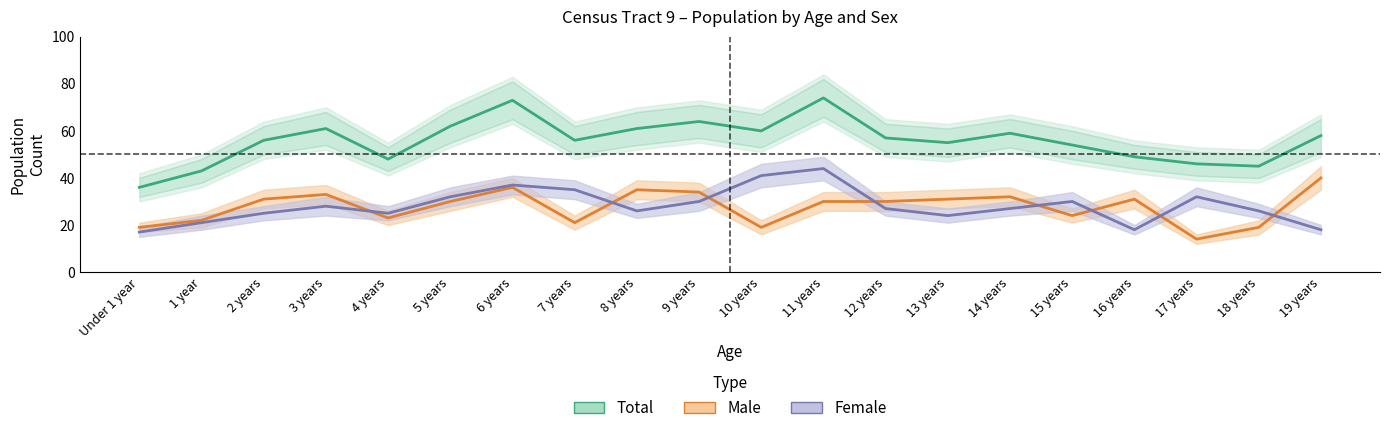

What are all the series names shown in the legend?

Total, Male, Female